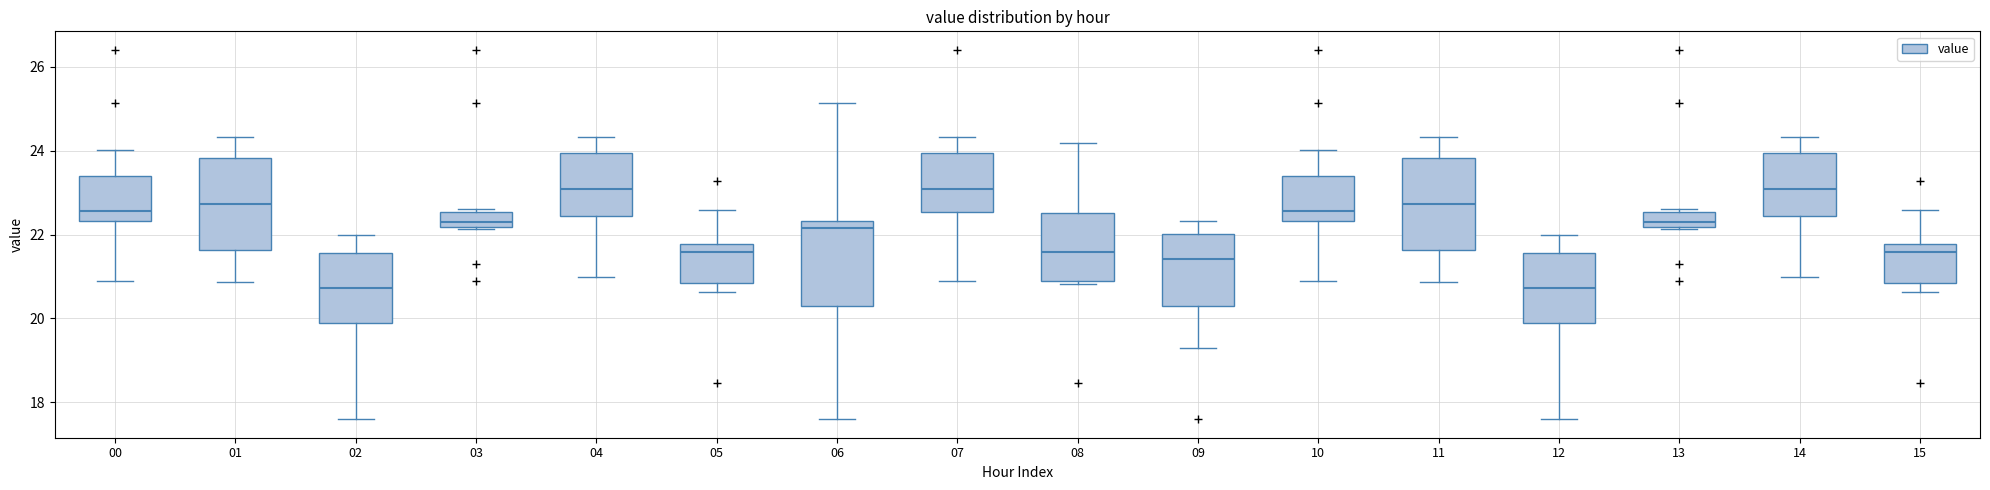

Where is the upper edge of the box at x = 13 on the y-axis? The values are not printed on the chart, so give them approximately, as read against the axis.

22.6